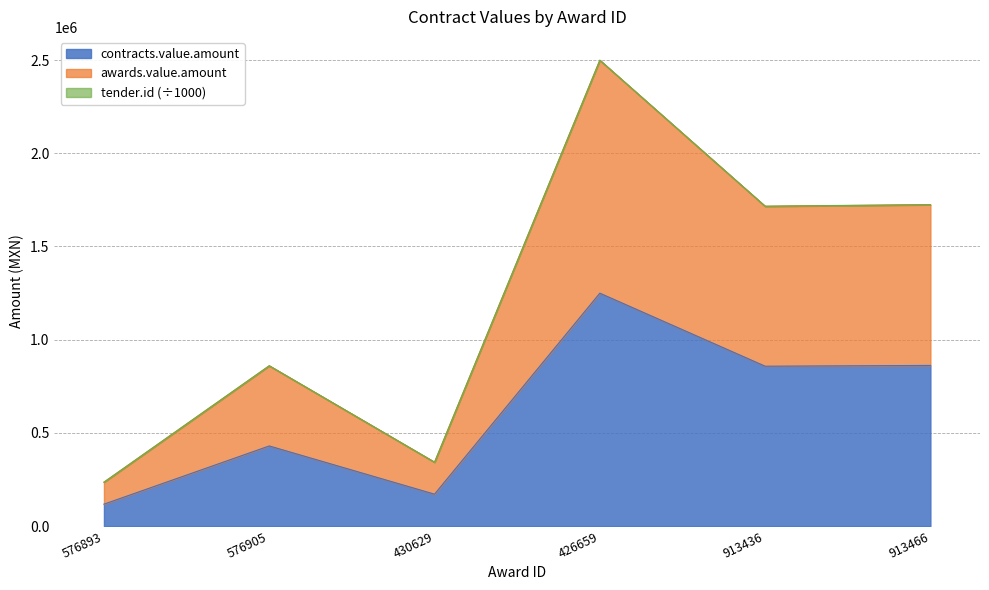

Does the chart display data point markers on the line(s)?

No